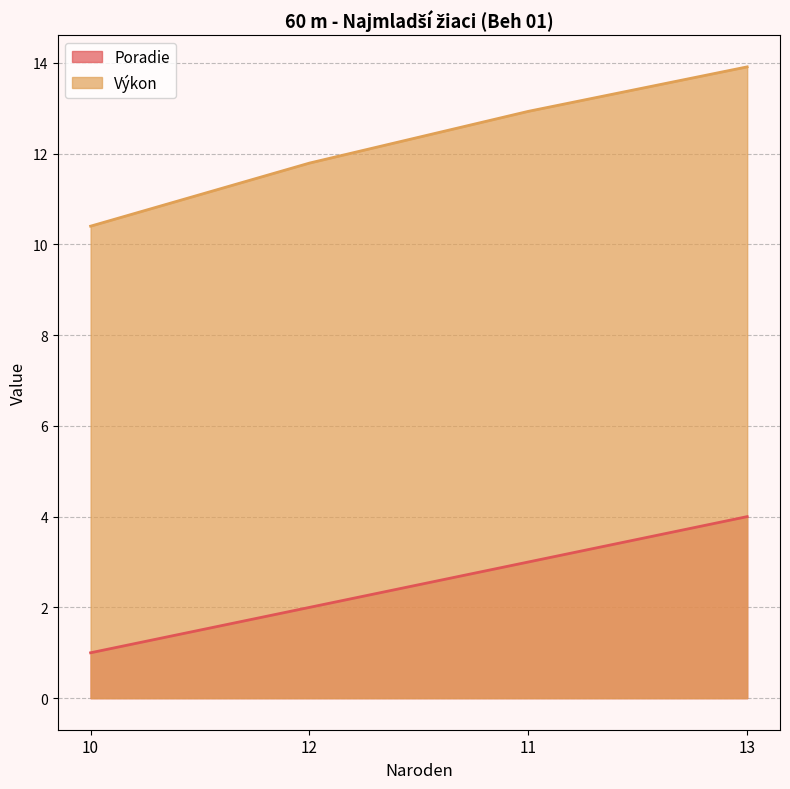

What position from the left is 11?

3